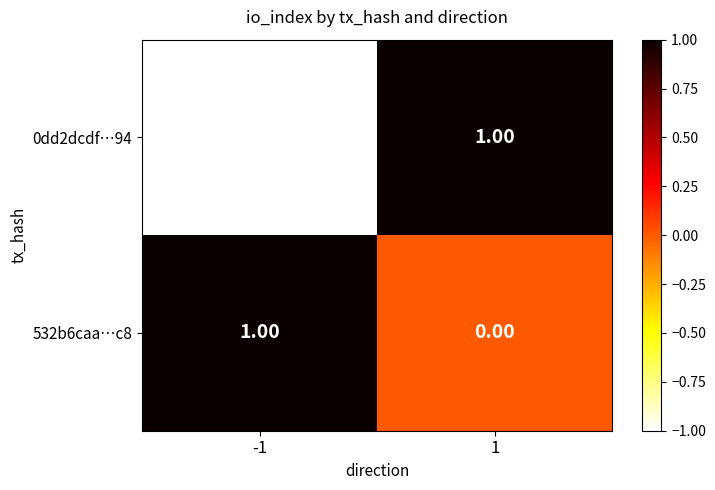

Rank the series at 1 from highest to lowest value.

0dd2dcdf…94, 532b6caa…c8